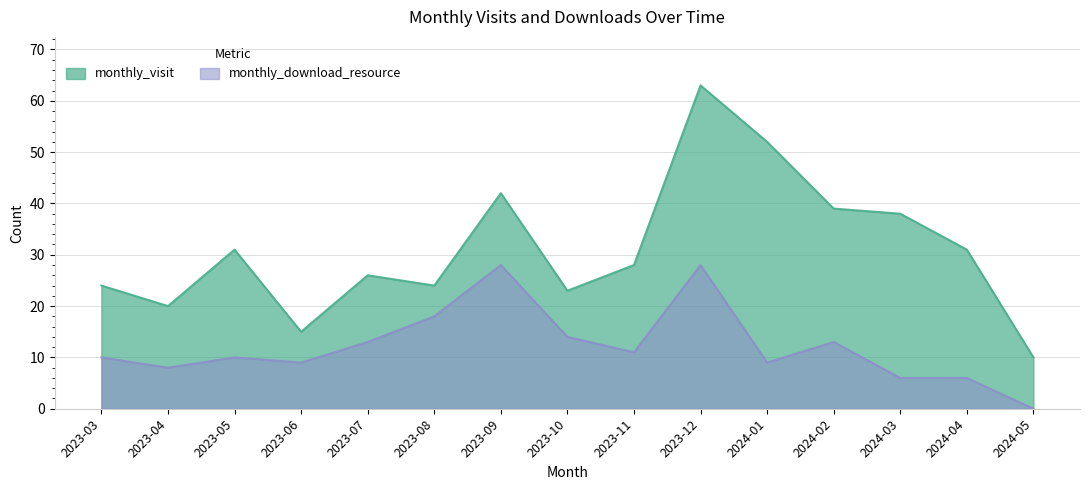

Which category has the lowest value in the monthly_download_resource series?

2024-05